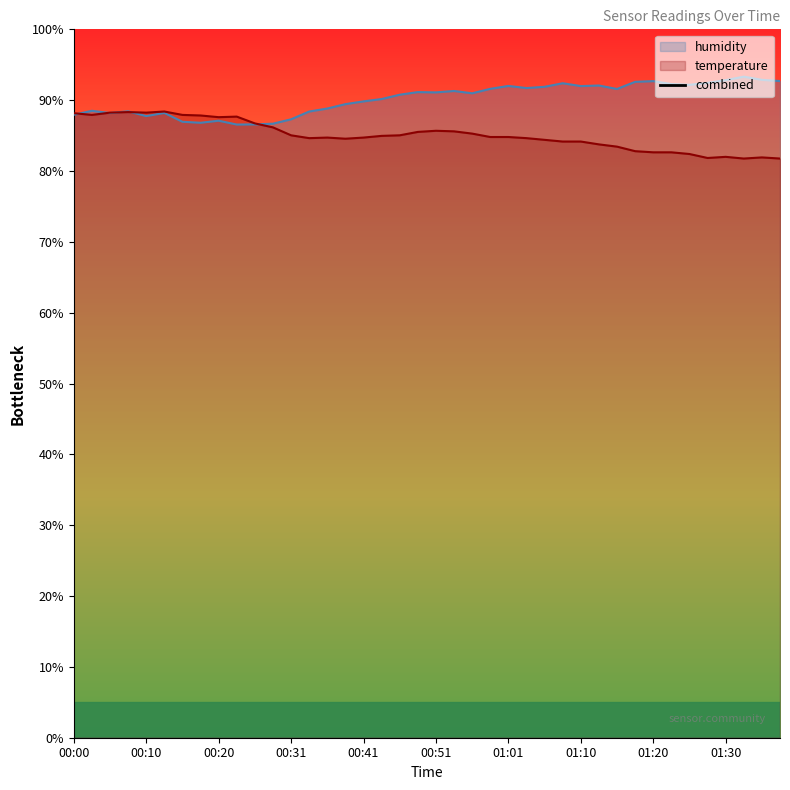

What is the lowest value of the humidity series?

86.6